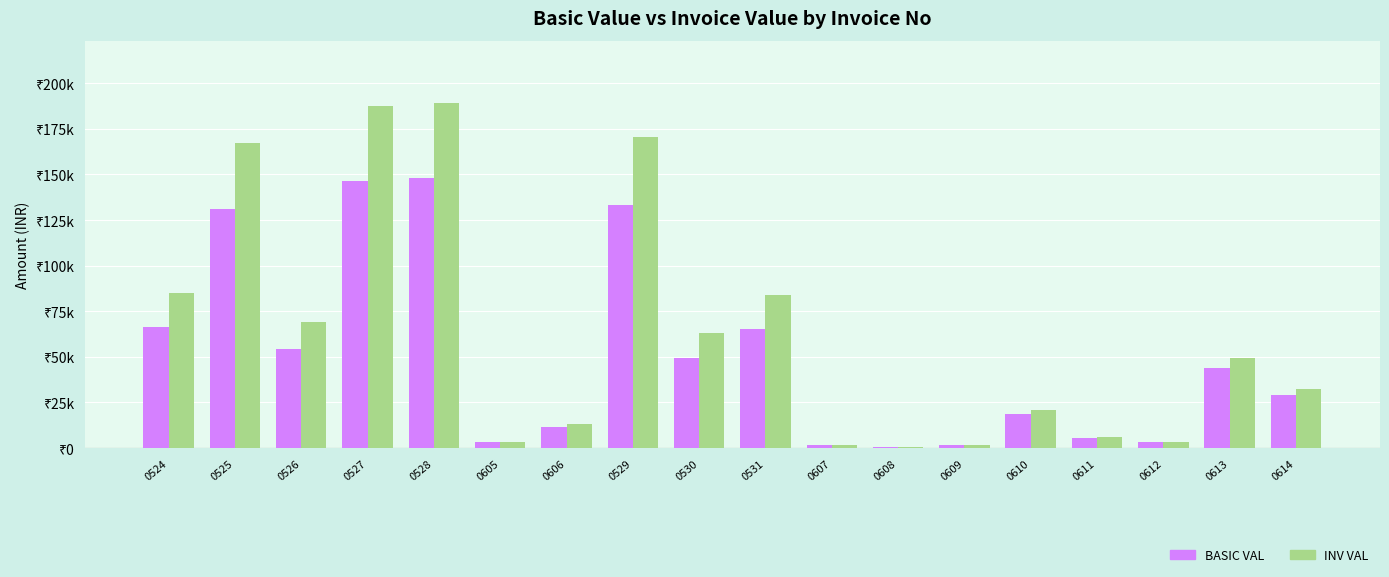

Reading right to left, list all the values displayed in this chart.

BASIC VAL: 0614=29115.9	0613=44115.0	0612=3079.2	0611=5395.8	0610=18487.5	0609=1503.7	0608=684.0	0607=1609.5	0531=65404.0	0530=49276.0	0529=133184.0	0606=11745.0	0605=3204.0	0528=147828.0	0527=146478.0	0526=54044.0	0525=130808.0	0524=66592.0
INV VAL: 0614=32609.8	0613=49408.8	0612=3448.8	0611=6043.2	0610=20706.0	0609=1684.2	0608=766.1	0607=1802.6	0531=83717.1	0530=63073.3	0529=170475.5	0606=13154.4	0605=3588.5	0528=189219.8	0527=187491.8	0526=69176.3	0525=167434.2	0524=85237.8